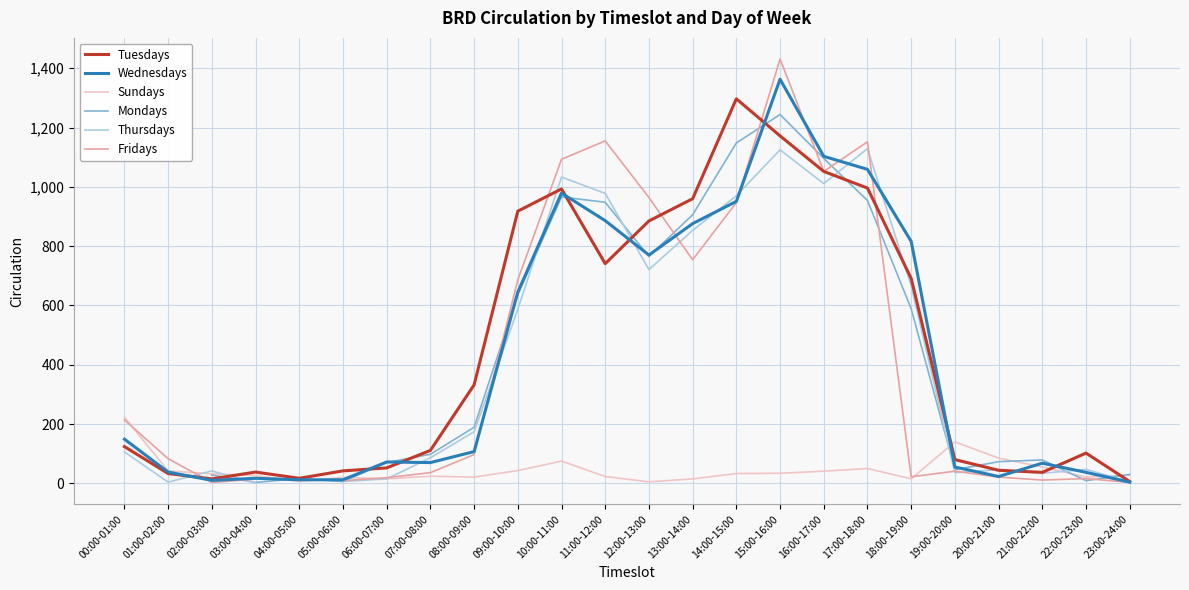

What is the difference between the second highest and second lowest values in the Wednesdays series?

1093